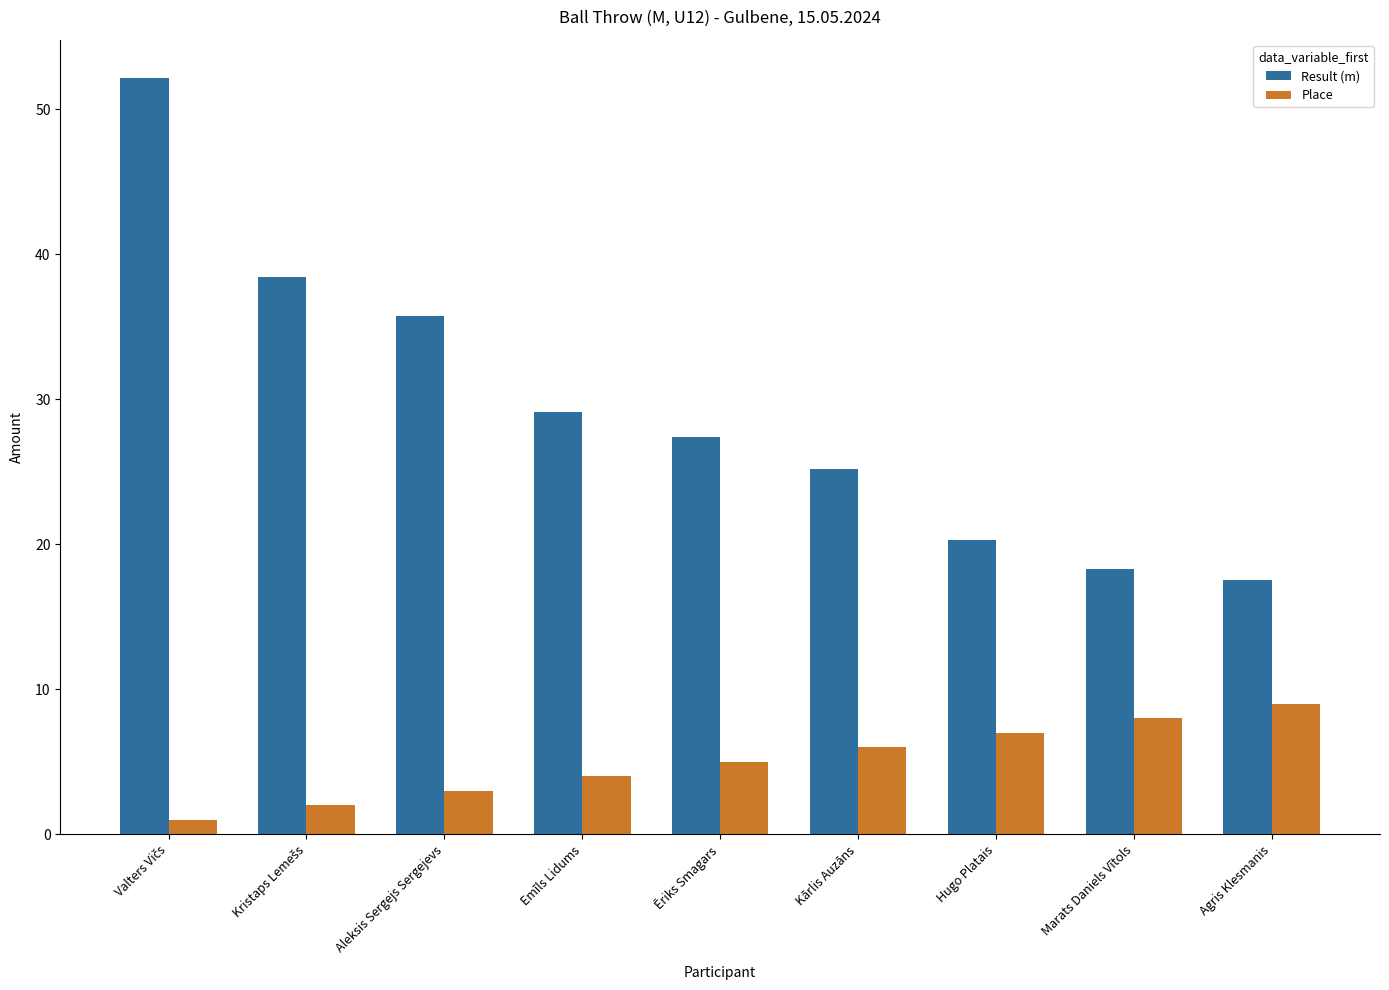

Reading left to right, transcribe all the data shown in this chart.

Result (m): 52.2	38.5	35.8	29.1	27.4	25.2	20.3	18.3	17.5
Place: 1.0	2.0	3.0	4.0	5.0	6.0	7.0	8.0	9.0